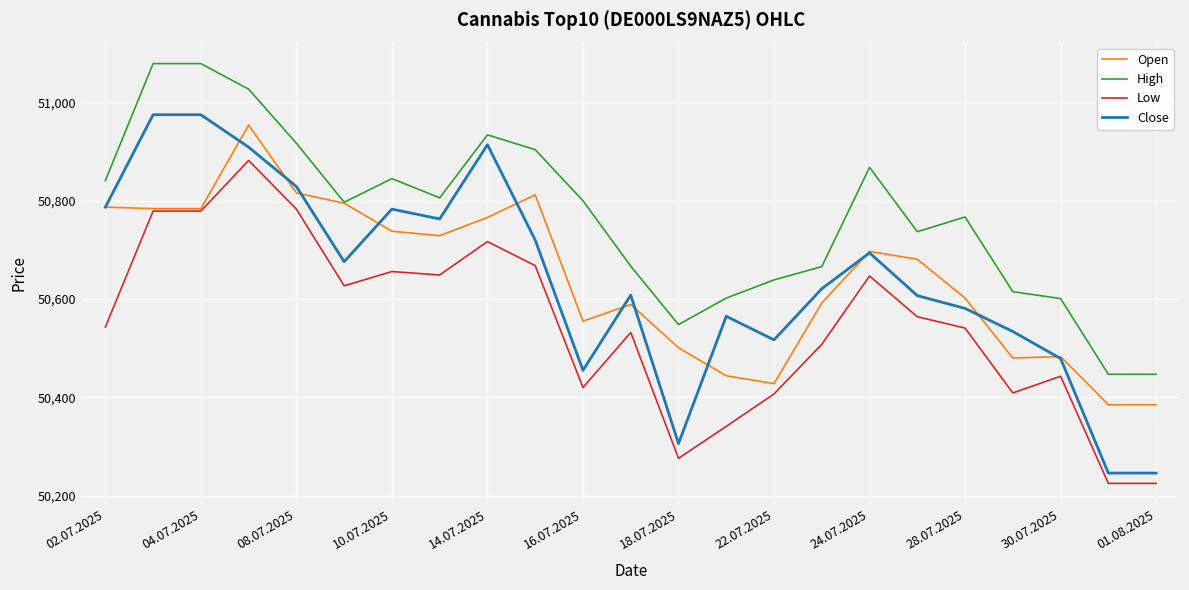

What is the minimum value shown in the chart?

50225